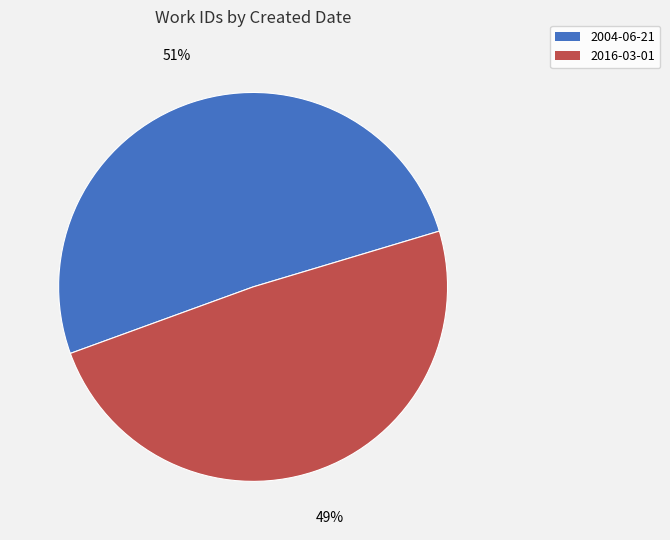

Which has a higher value, 2004-06-21 or 2016-03-01?

2004-06-21